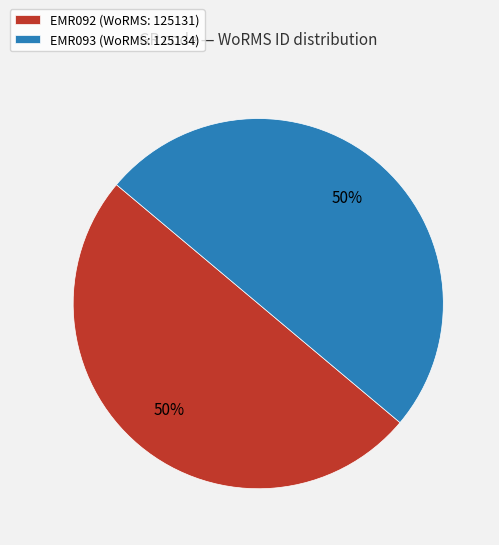

To the nearest percent, what is the combined percentage of EMR092 (WoRMS: 125131) and EMR093 (WoRMS: 125134)?

100%